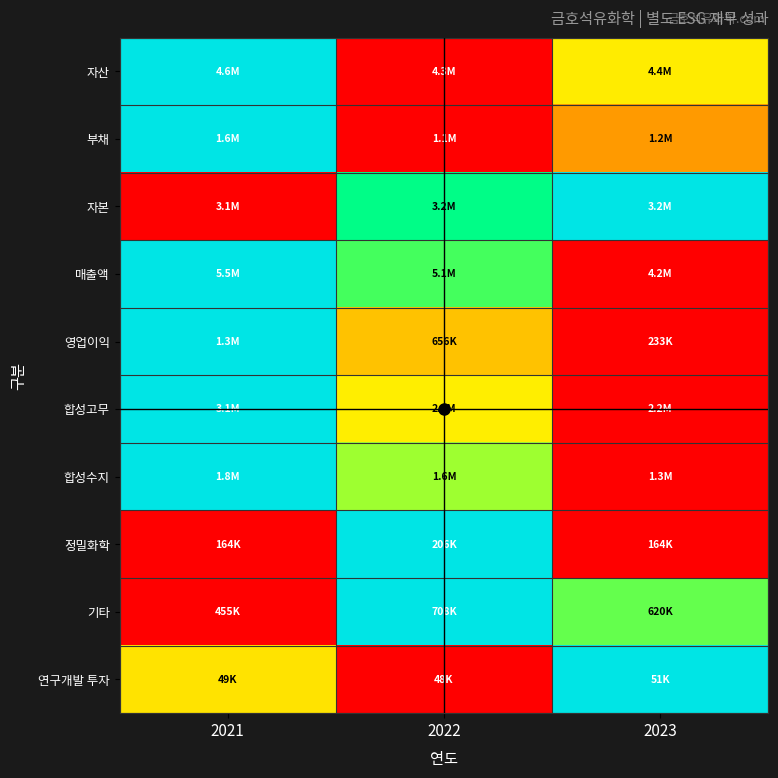

How many series are shown in this chart?

10